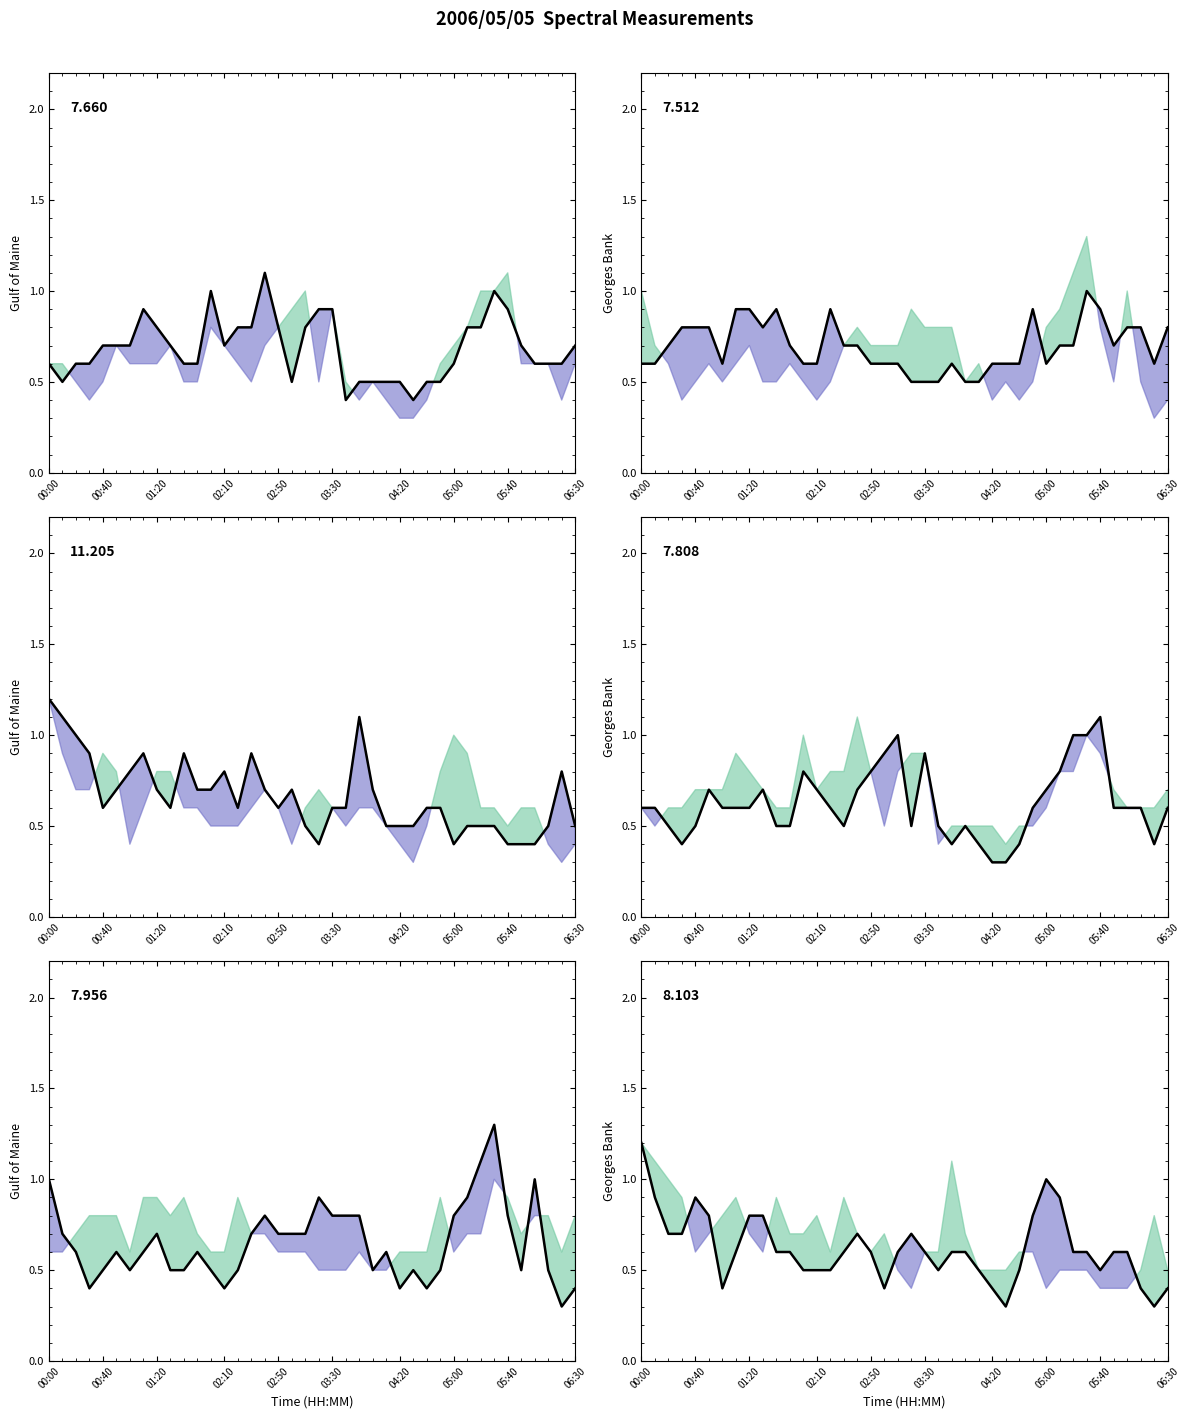

What is the average value of the 7.512 line series?

0.7